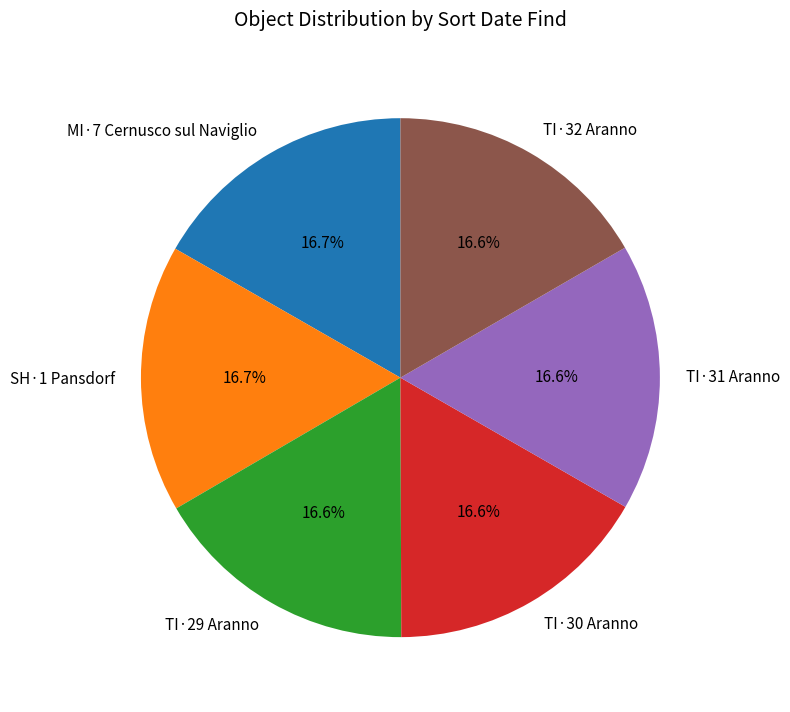

How many segments does this pie chart have?

6